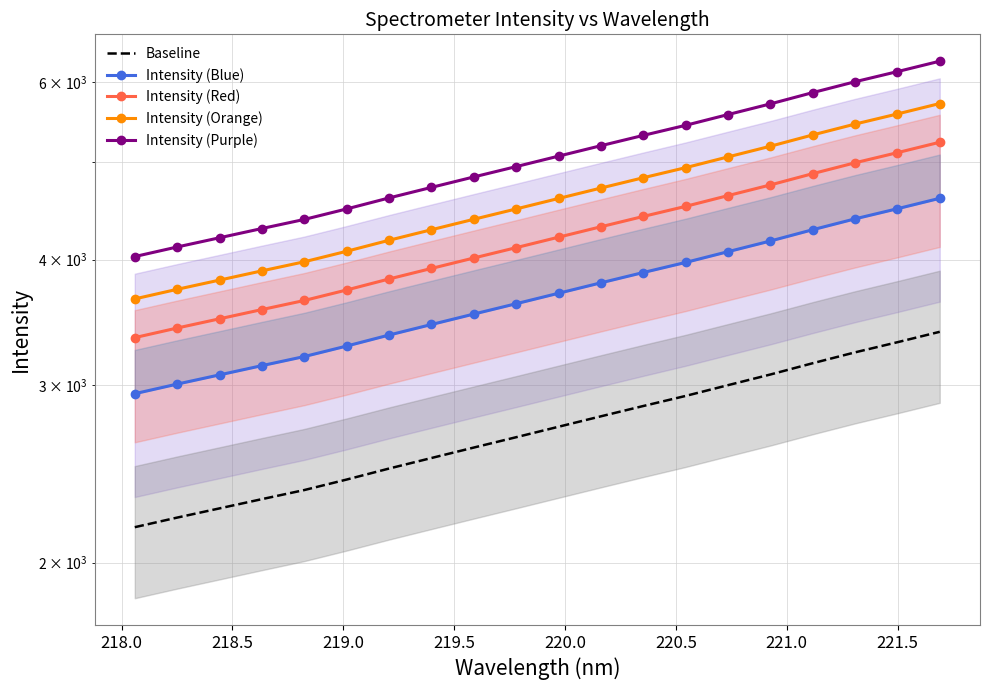

How many lines are shown in the chart?

5